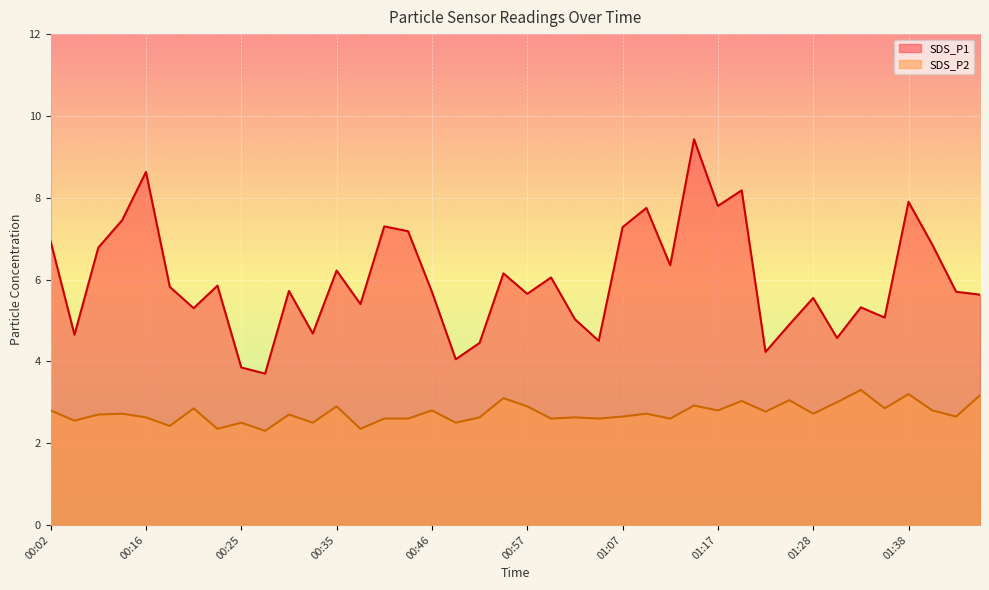

What is the difference between the maximum and minimum values in the SDS_P1 series?

5.7